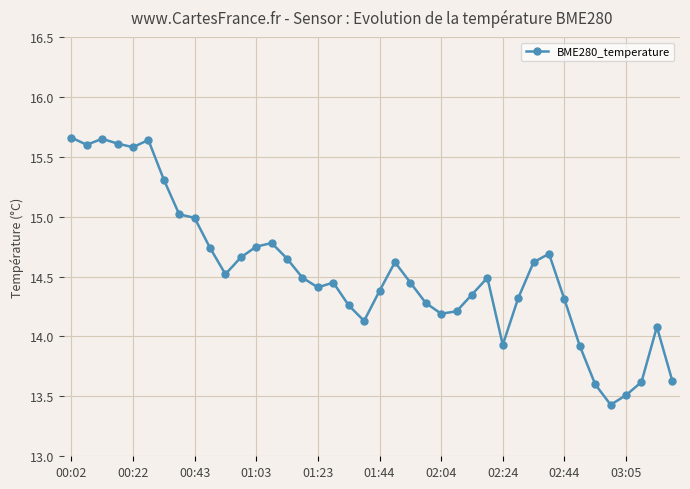

What is the smallest value displayed?

13.4